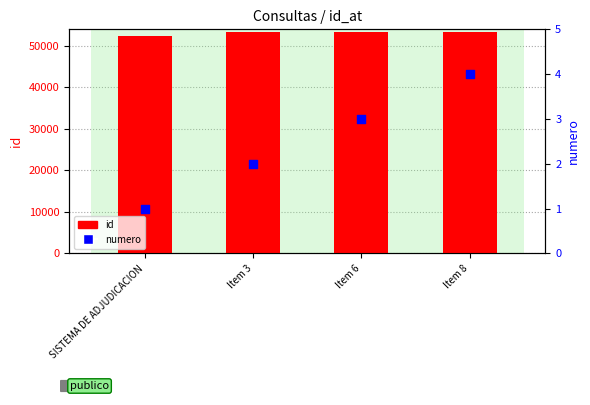

Is the value of id at Item 8 greater than the value of numero at Item 3?

Yes